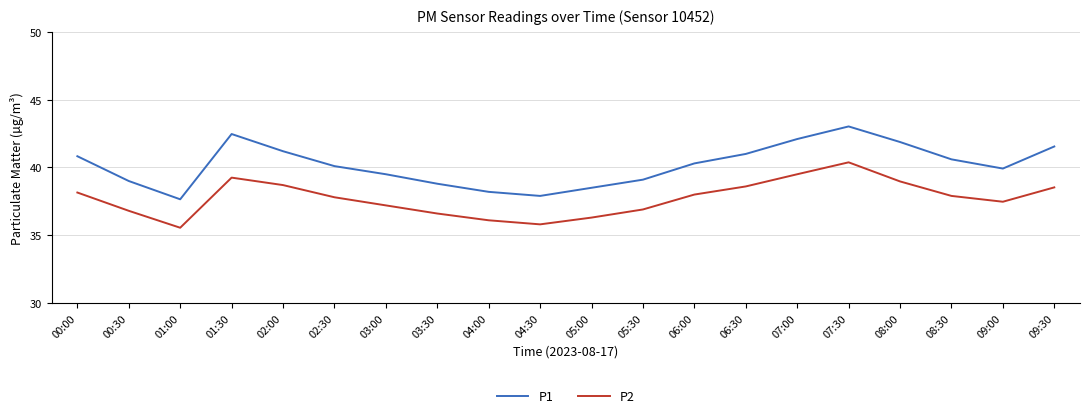

What position from the left is 01:00?

3